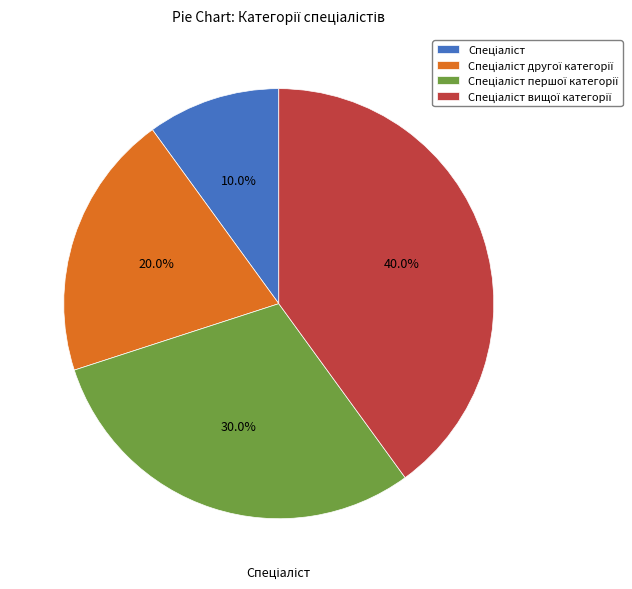

Is there a majority slice in this chart?

No